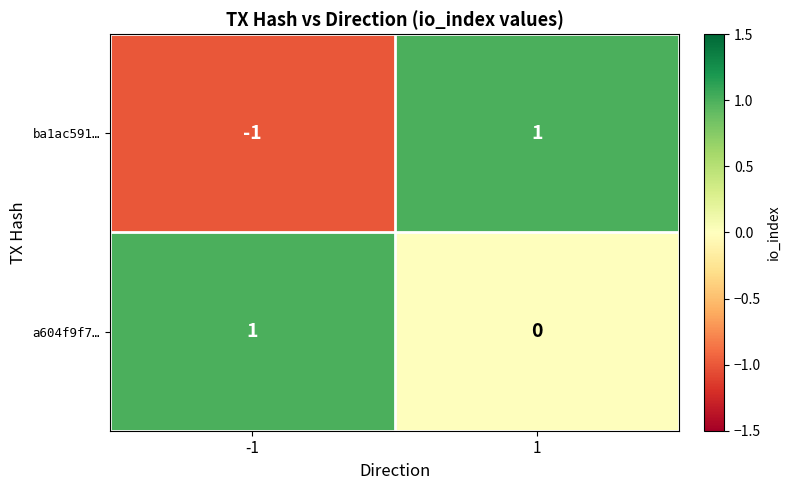

Rank the categories by a604f9f7… value from lowest to highest.

1, -1